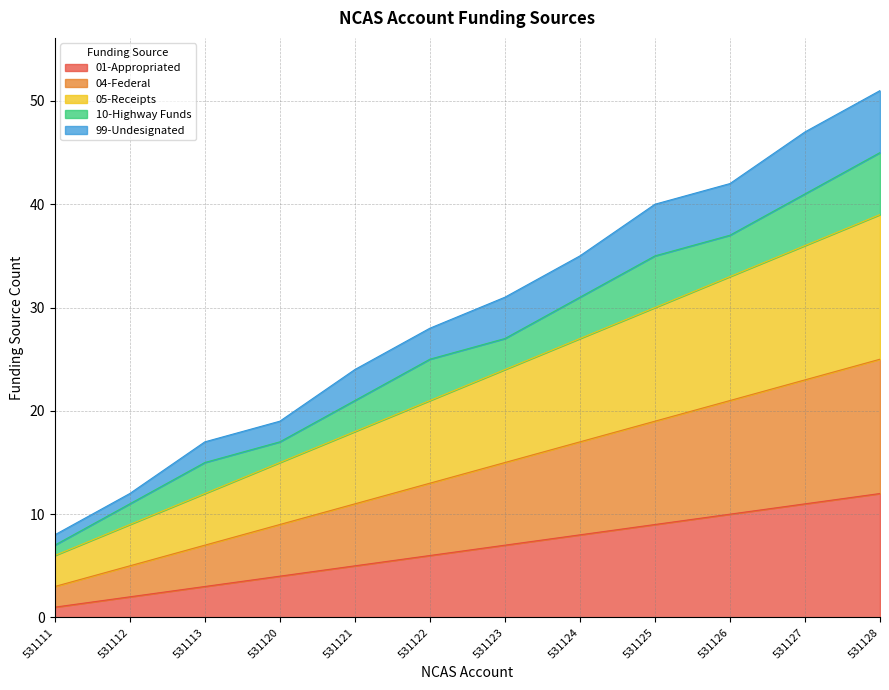

True or false: 01-Appropriated and 05-Receipts cross at least once.

False